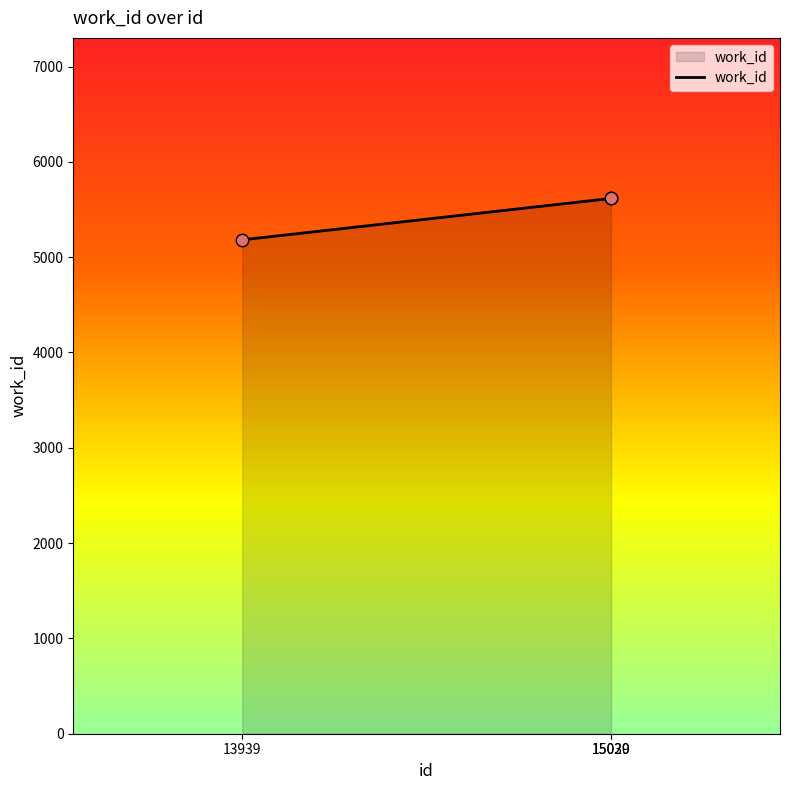

Which has a higher value, 15030 or 13939?

15030